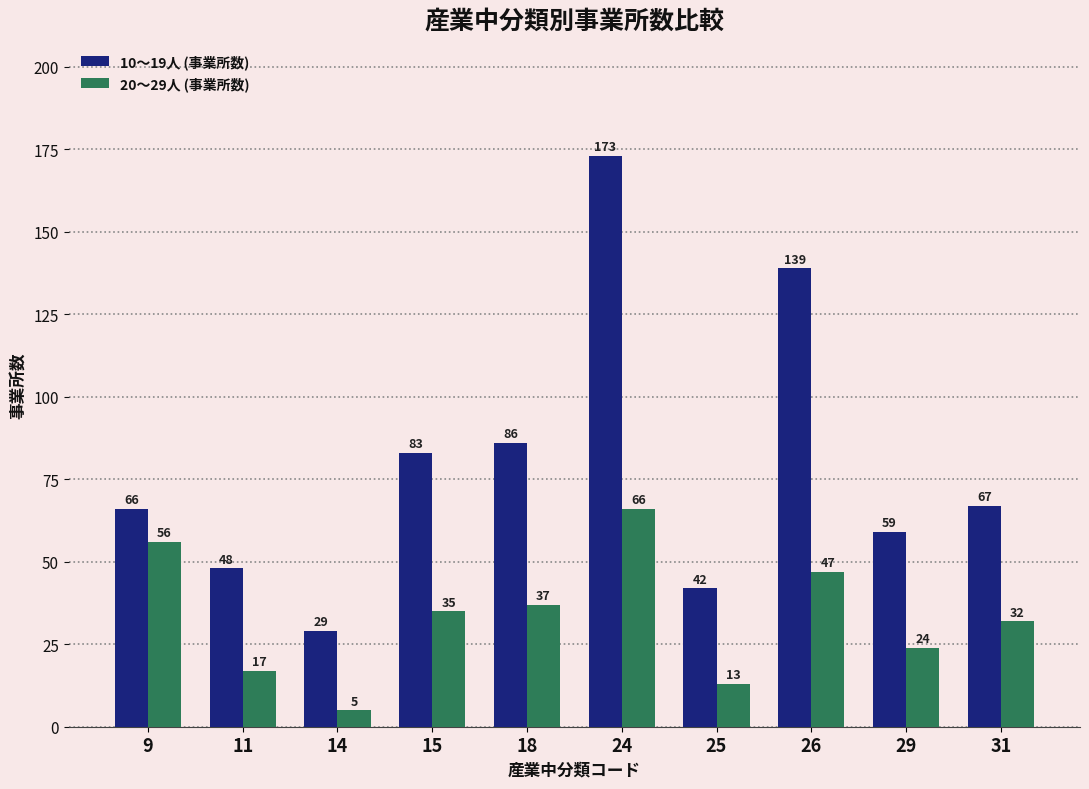

At 18, list the series in order from smallest to largest.

20〜29人 (事業所数), 10〜19人 (事業所数)